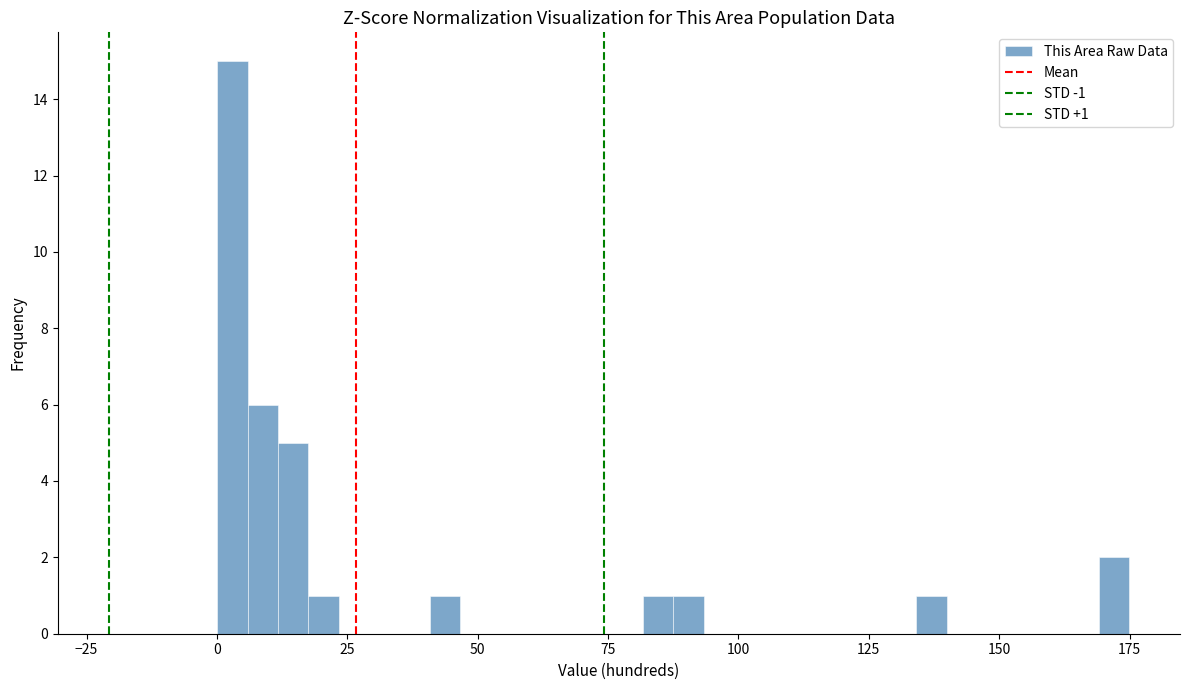

Read against the x-axis, roughly where is the centre of the tallest bar?

5